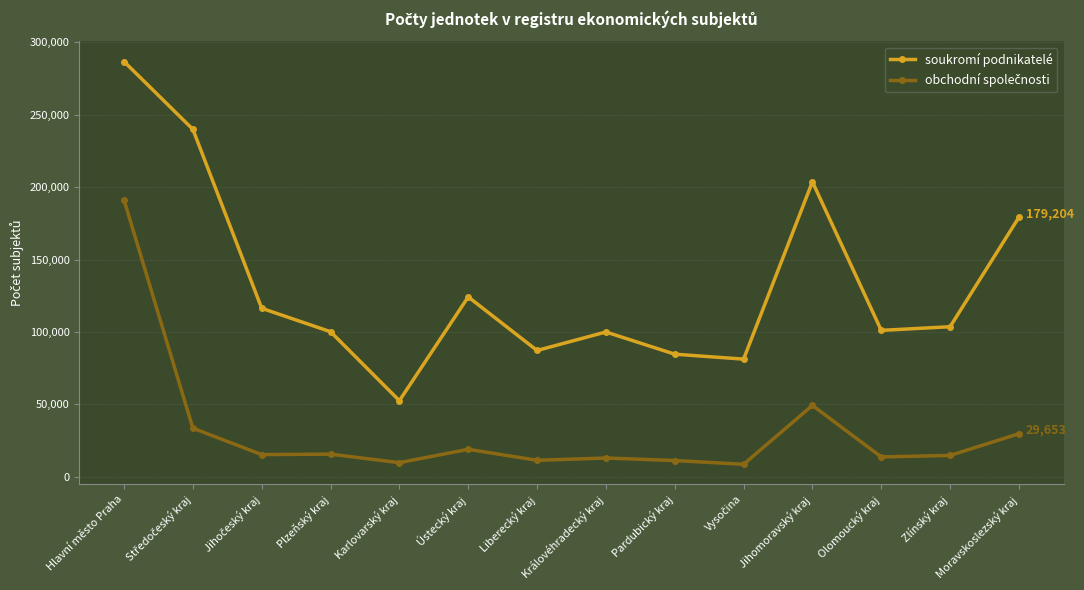

The soukromí podnikatelé series shows 84608 at Pardubický kraj. True or false?

True